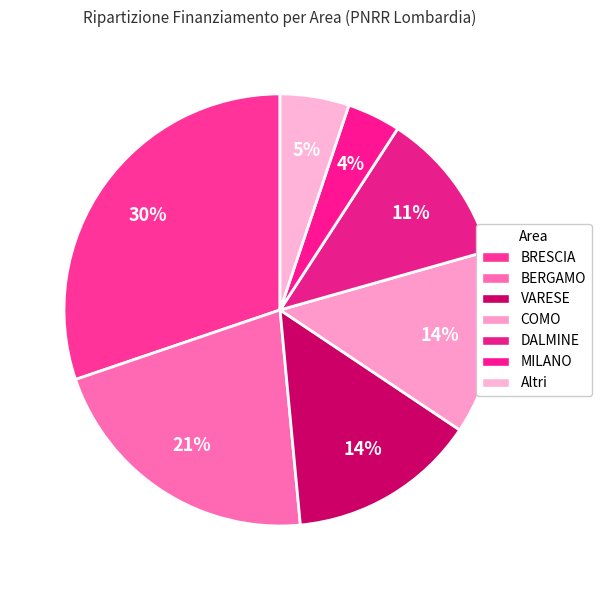

How many segments does this pie chart have?

7